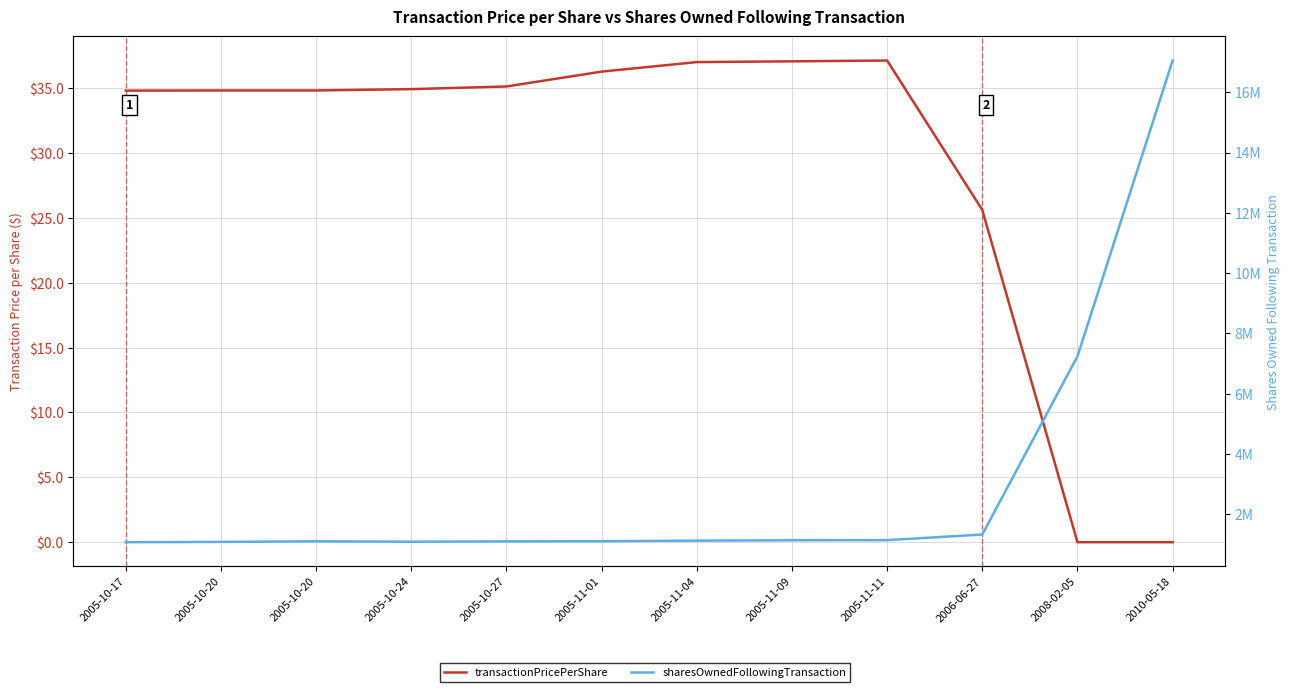

What is the label of the 10th point from the left?

2006-06-27